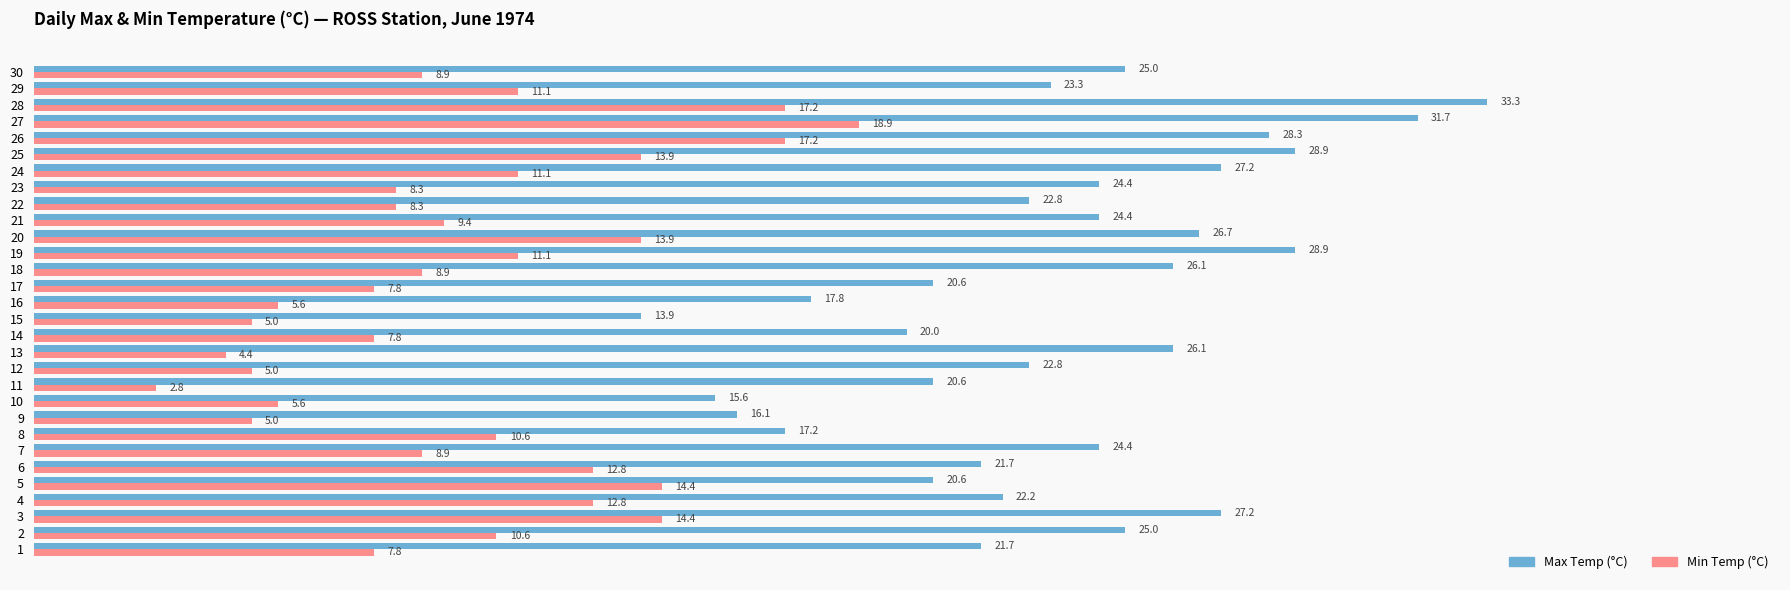

Is the value of Min Temp (°C) at 5 greater than the value of Max Temp (°C) at 27?

No